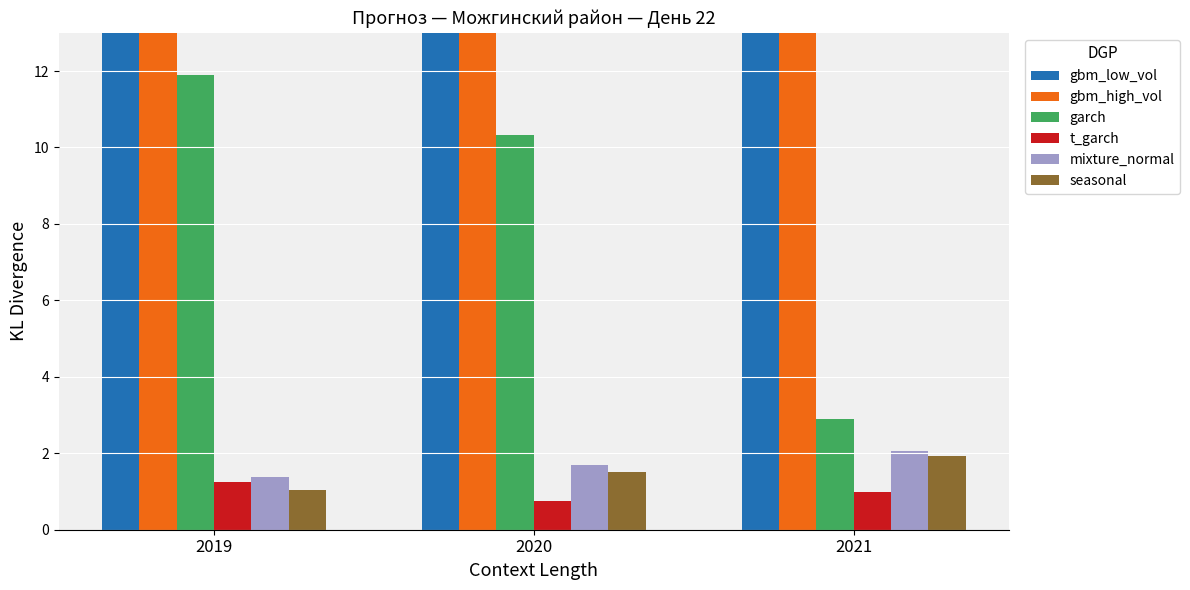

Are the bars grouped side by side (vs. stacked)?

Yes